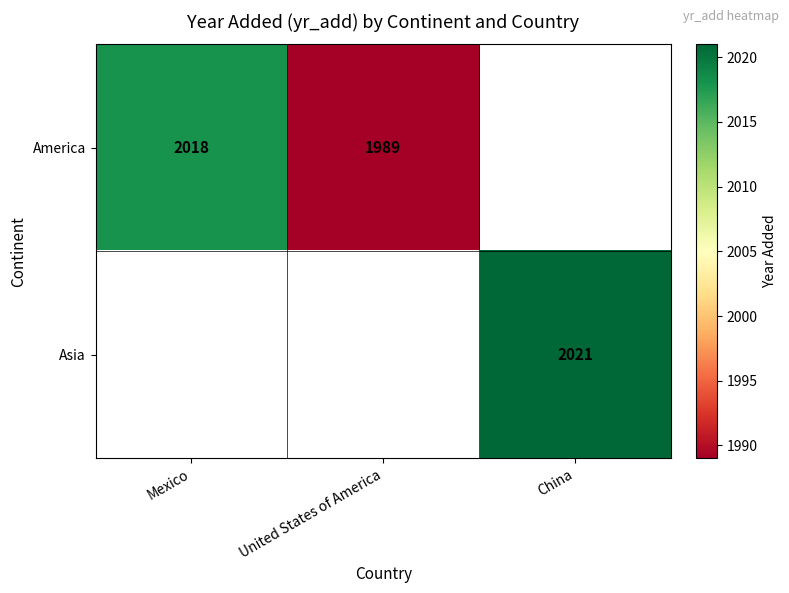

Count the number of categories in the chart.

3